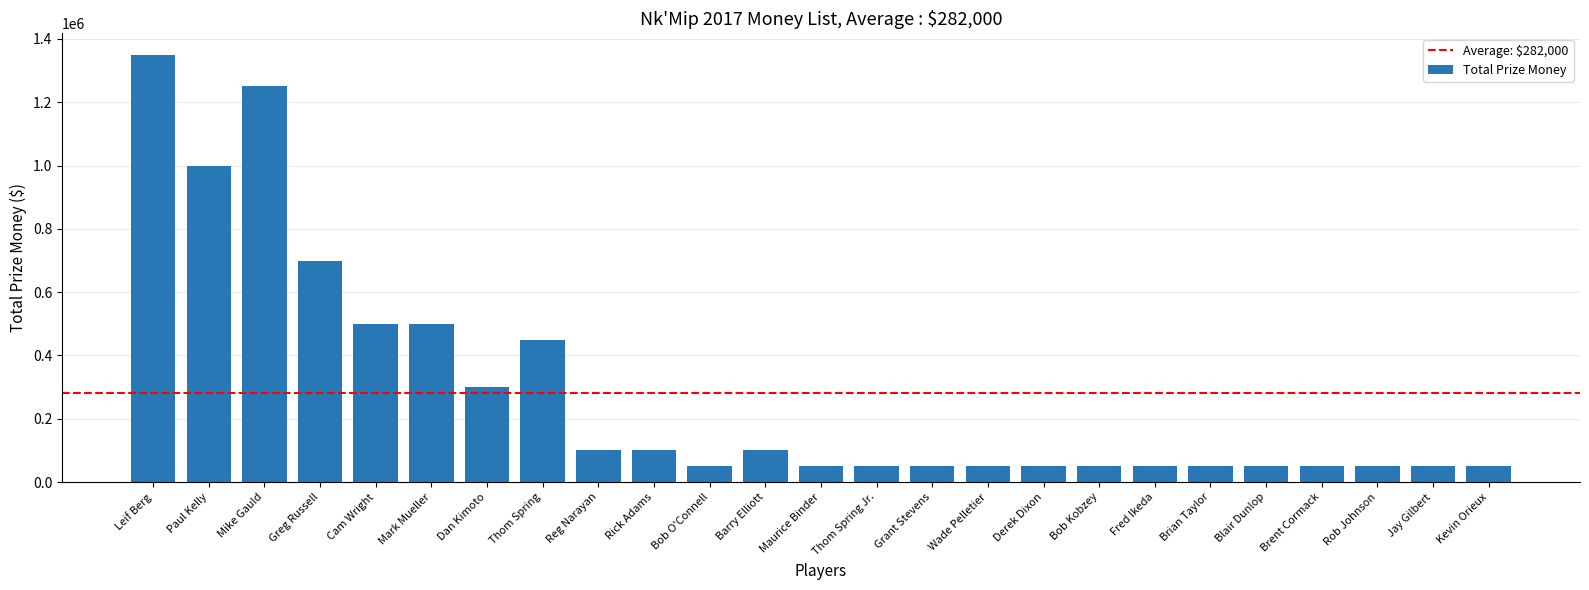

Approximately how many times larger is the value at Paul Kelly compared to Mike Gauld?

0.8